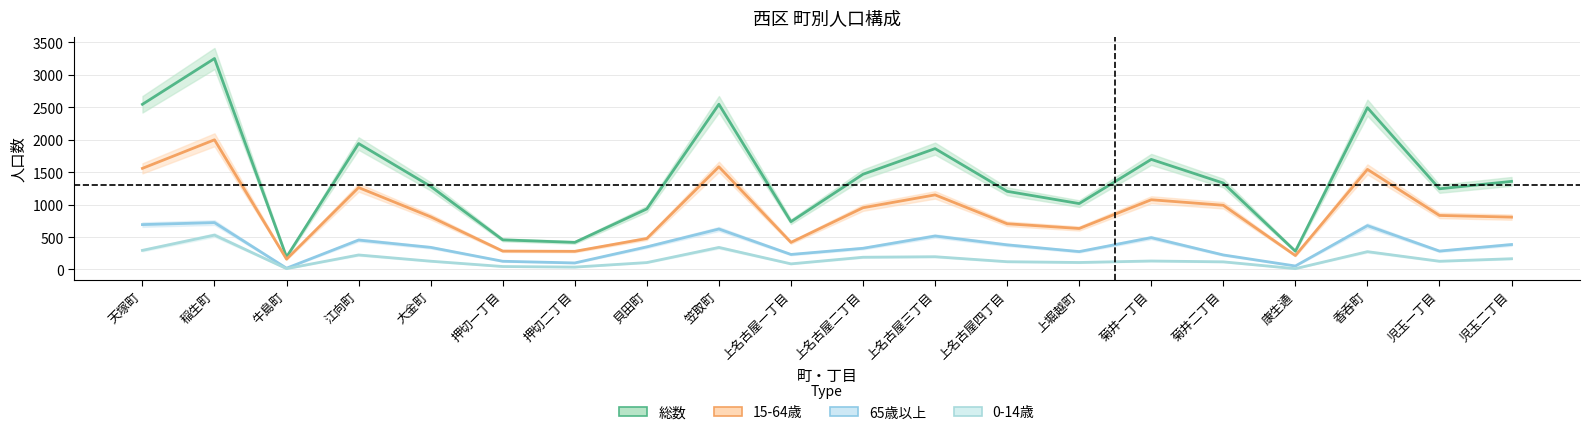

How many categories are shown in the chart?

20